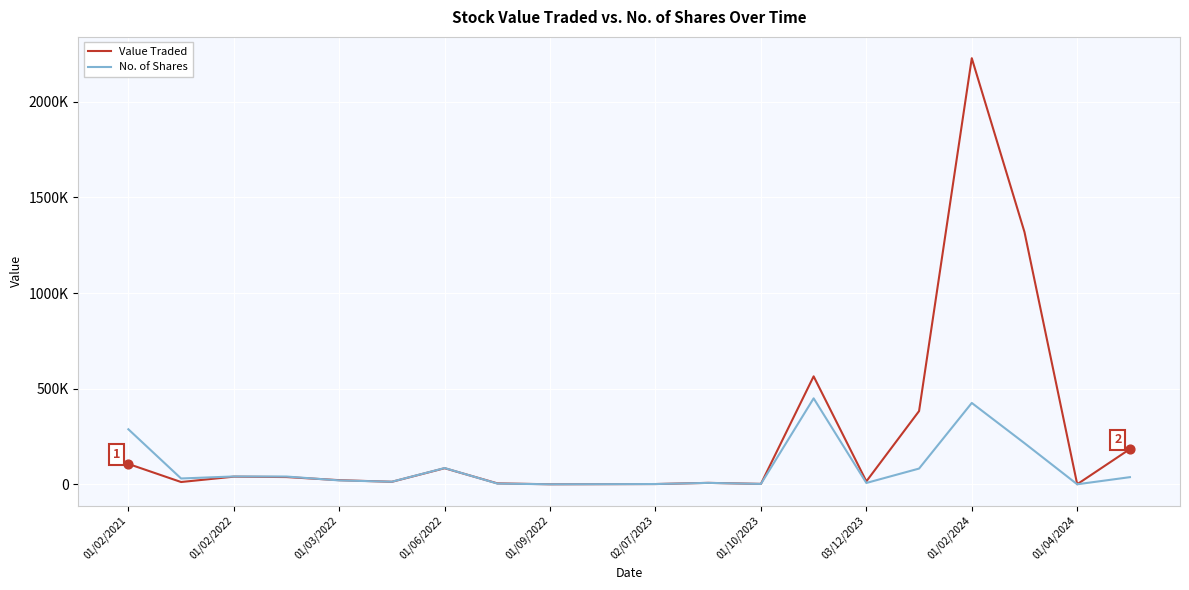

What are all the series names shown in the legend?

Value Traded, No. of Shares